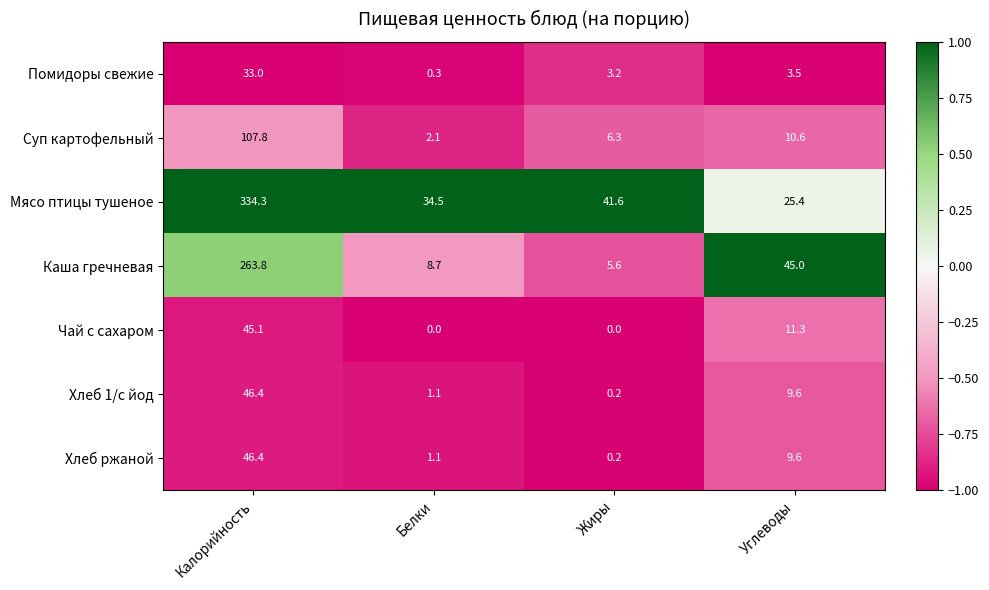

At how many categories does at least one series exceed 0?

4